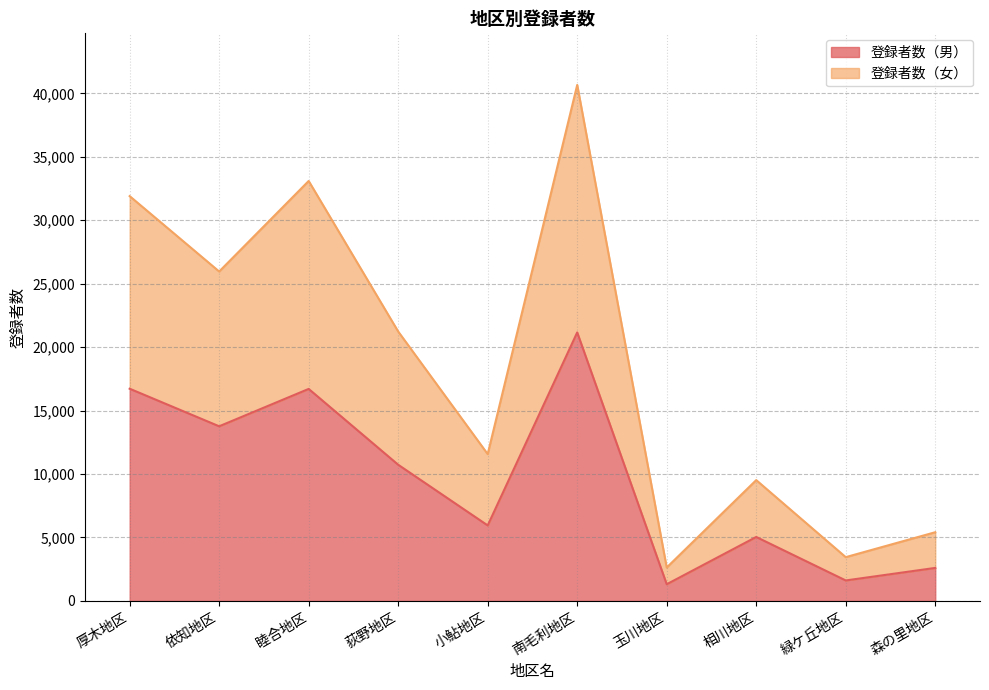

Which has a higher value, 緑ケ丘地区 or 睦合地区?

睦合地区